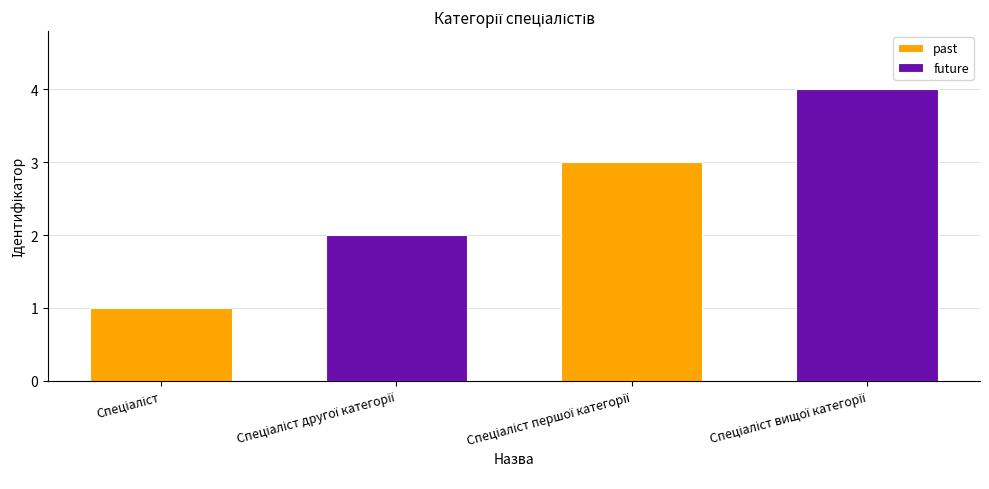

What is the value of the 2nd bar from the left?

2